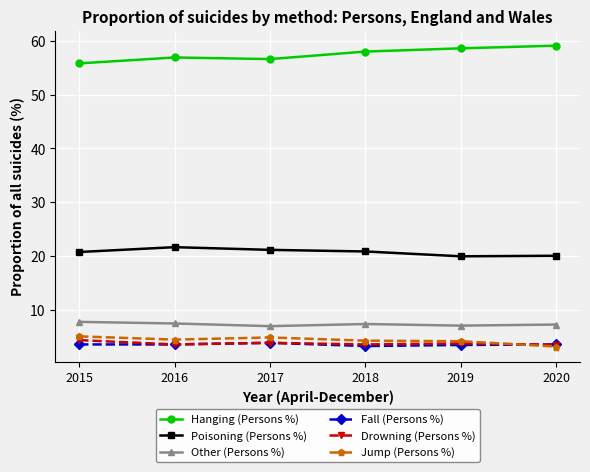

Rank the series by their maximum value, from highest to lowest.

Hanging (Persons %), Poisoning (Persons %), Other (Persons %), Jump (Persons %), Drowning (Persons %), Fall (Persons %)